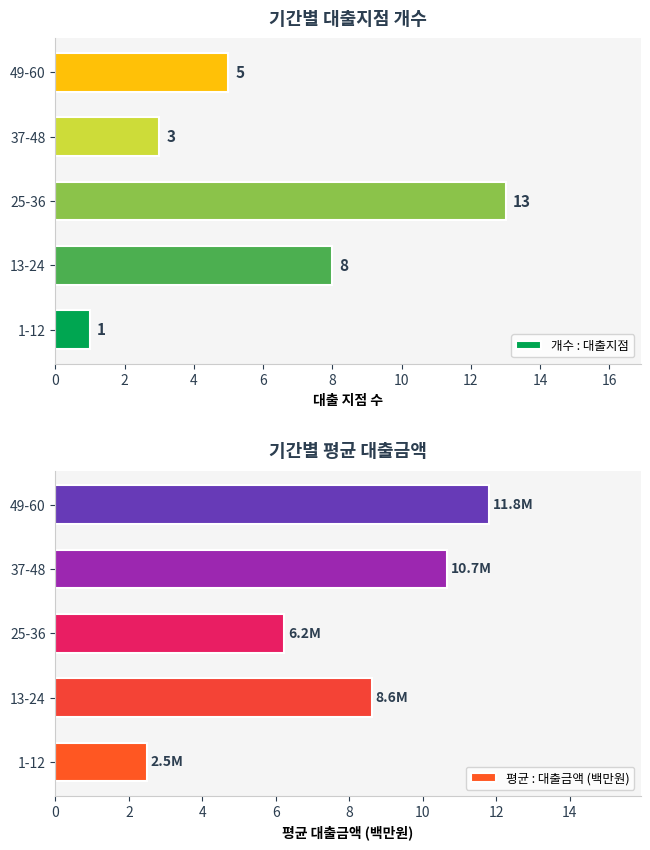

How many 개수 : 대출지점 values are between 3 and 8?

3